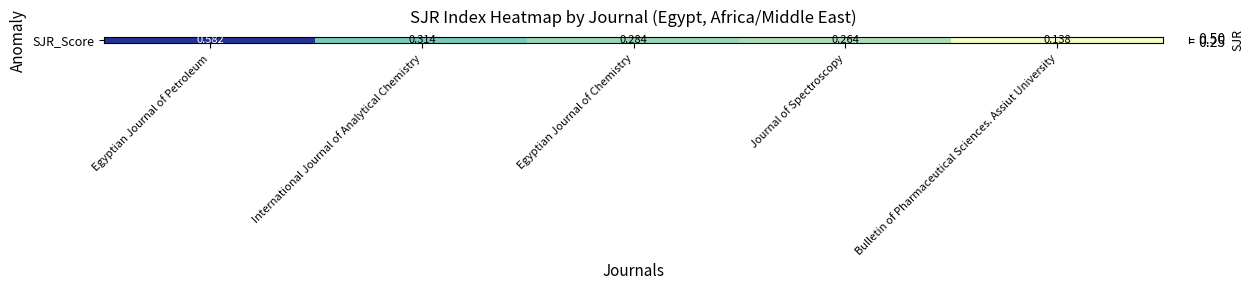

At which category does the chart reach its minimum across all series?

Bulletin of Pharmaceutical Sciences. Assiut University